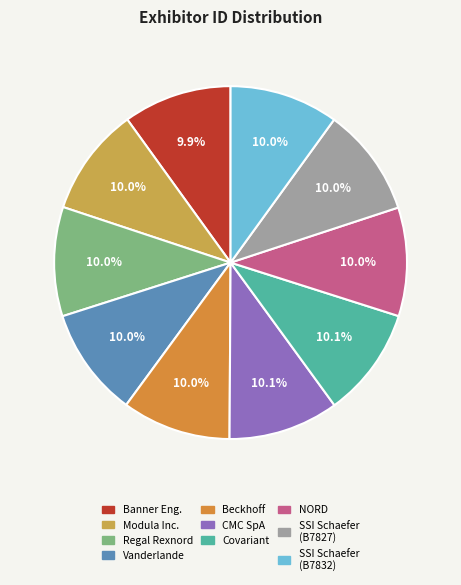

To the nearest percent, what percentage of the pie is Covariant?

10%